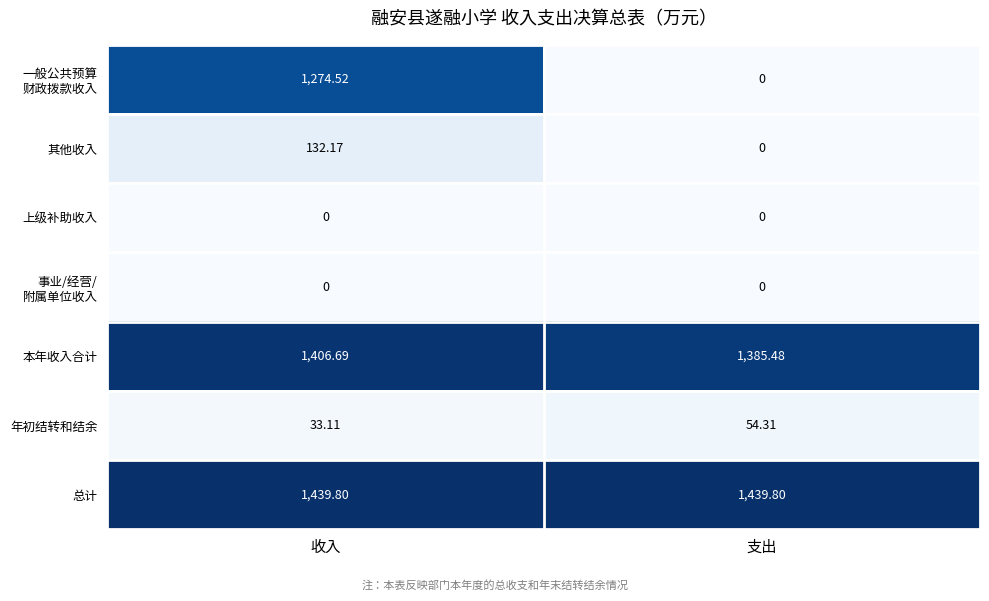

What is the total value across all series at 收入?

4286.3